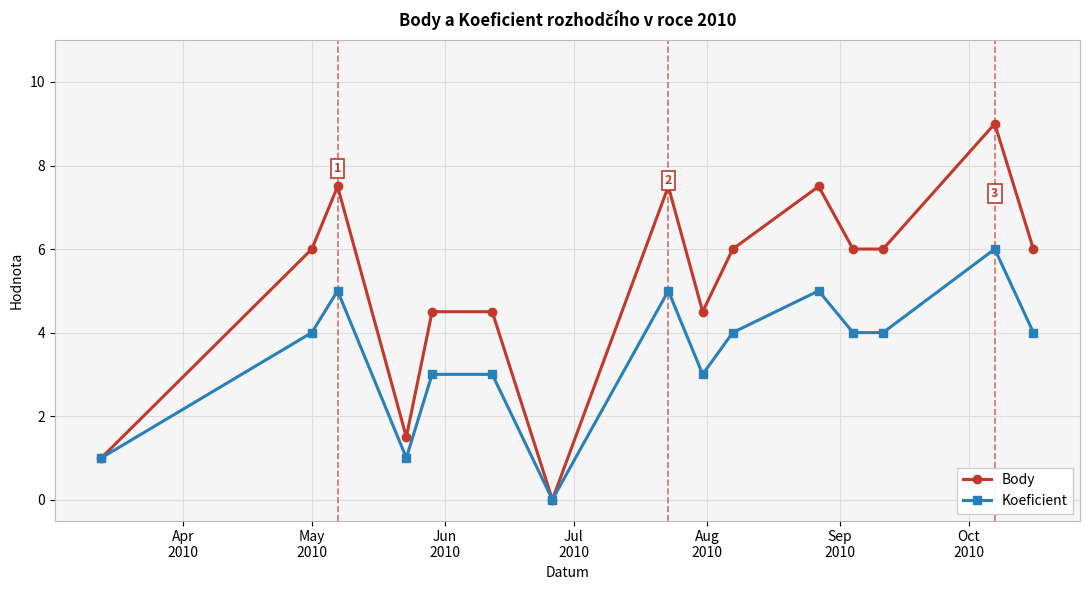

What is the value of the Body point at the 5th from the left?

4.5